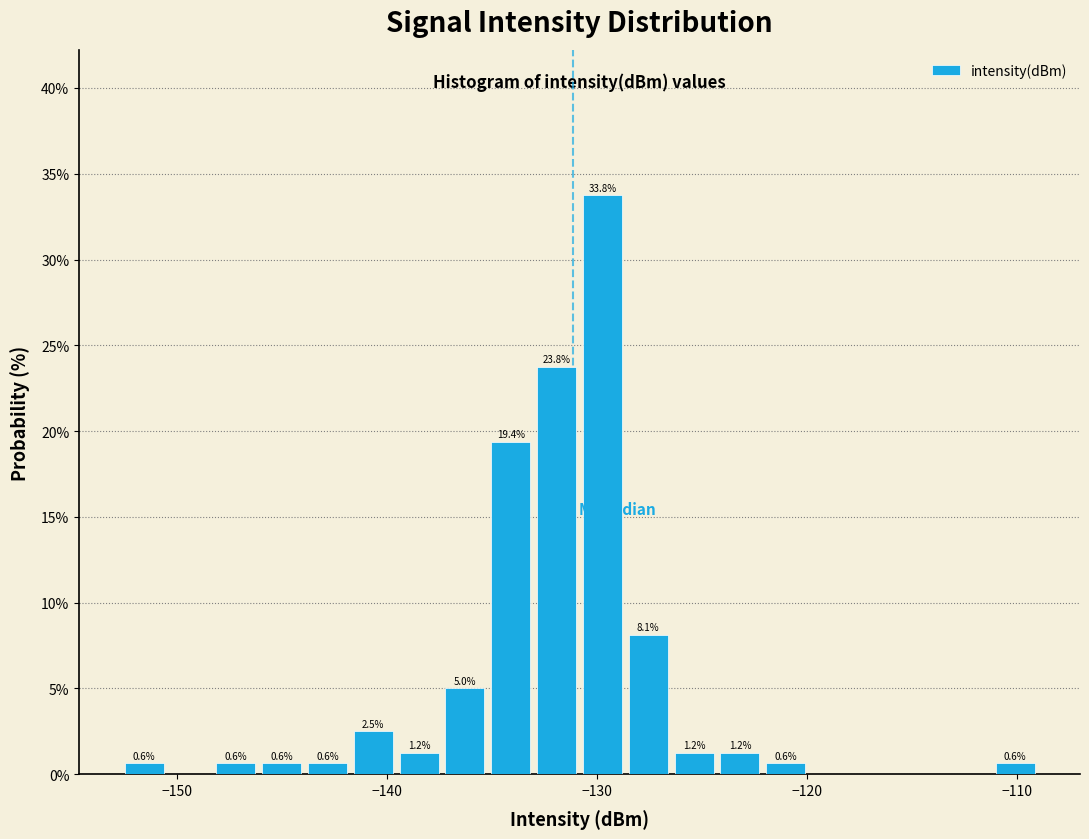

Read against the x-axis, roughly where is the centre of the tallest bar?

-130